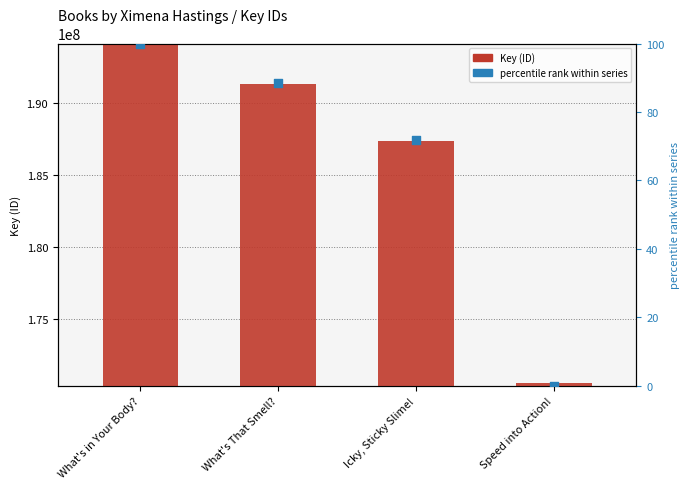

Which series contains the highest Y value?

Key (ID)